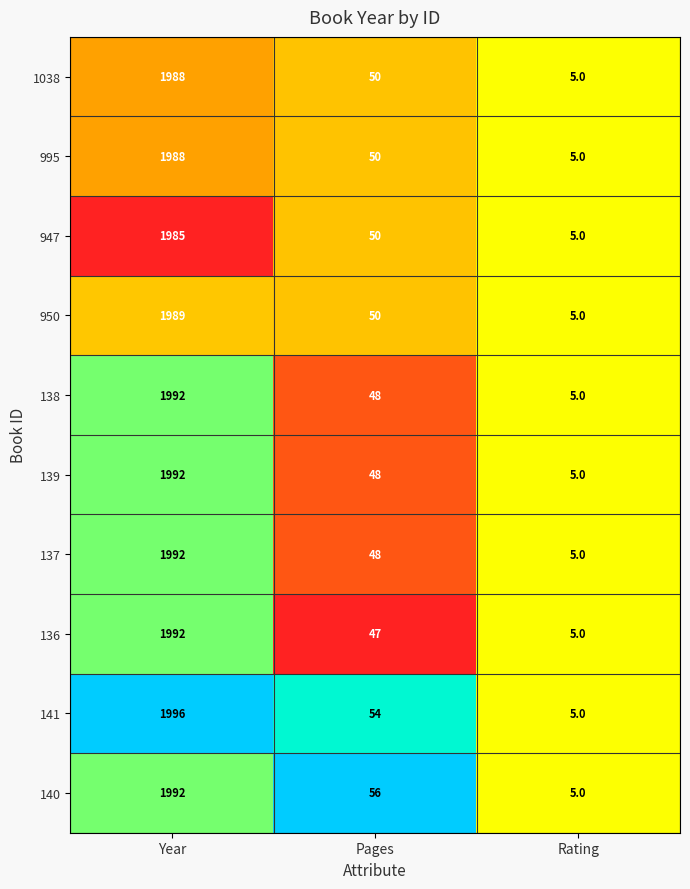

At which category is the sum across all series the highest?

Year